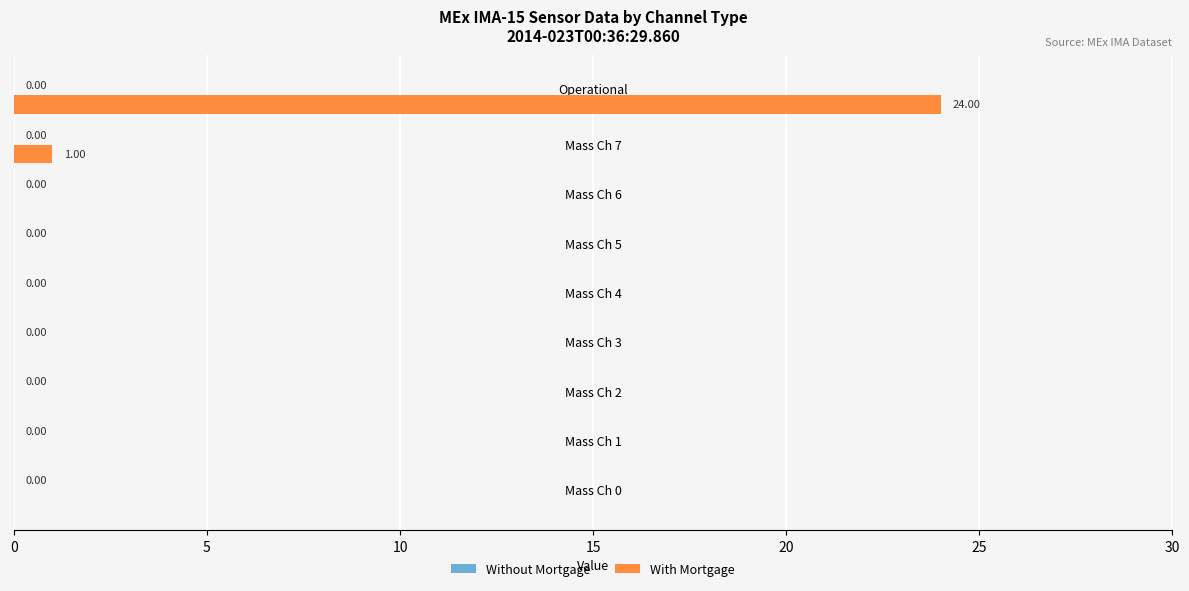

What is the sum of all values?

25